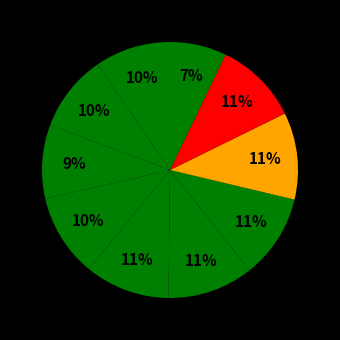

Count the number of slices in the pie.

10